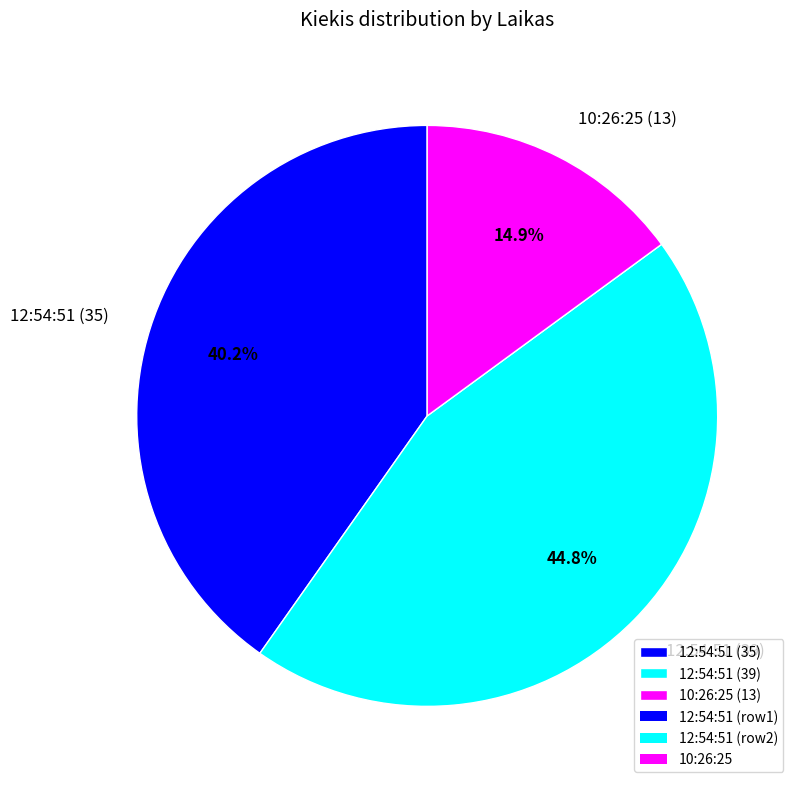

The 12:54:51 (35) slice represents 34% of the pie. True or false?

False